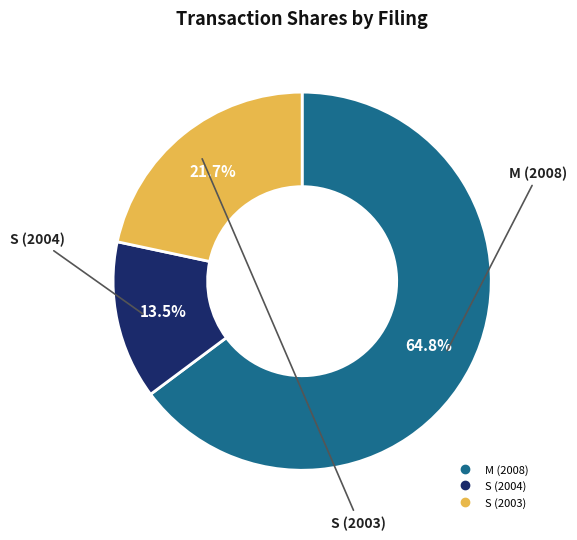

Does any single category account for the majority?

Yes